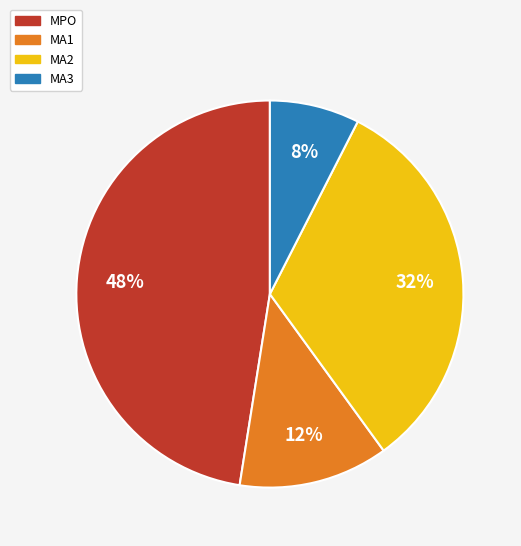

How many segments does this pie chart have?

4